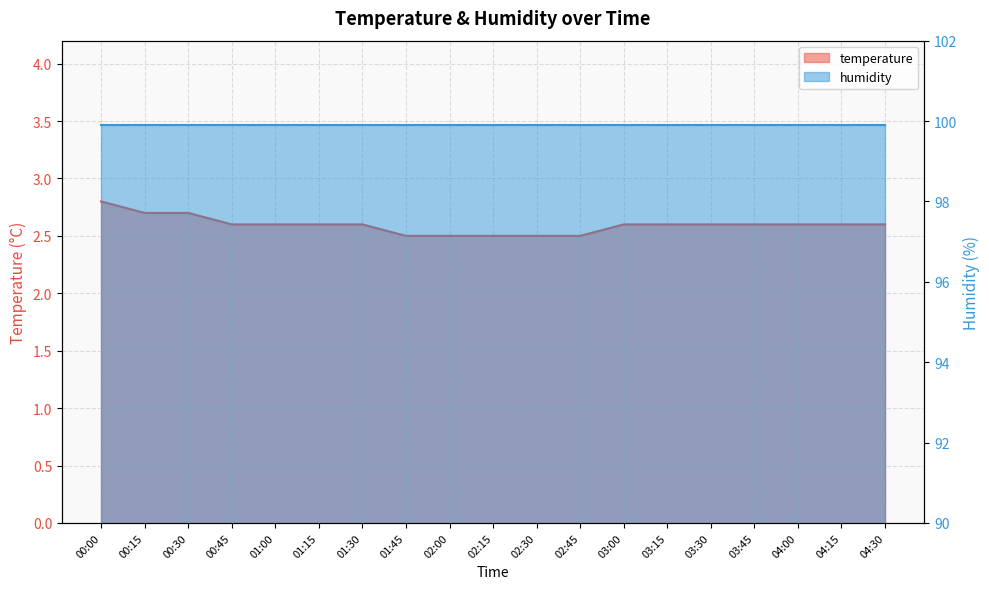

Reading left to right, what are all the values shown in this chart?

00:00=2.8	00:15=2.7	00:30=2.7	00:45=2.6	01:00=2.6	01:15=2.6	01:30=2.6	01:45=2.5	02:00=2.5	02:15=2.5	02:30=2.5	02:45=2.5	03:00=2.6	03:15=2.6	03:30=2.6	03:45=2.6	04:00=2.6	04:15=2.6	04:30=2.6